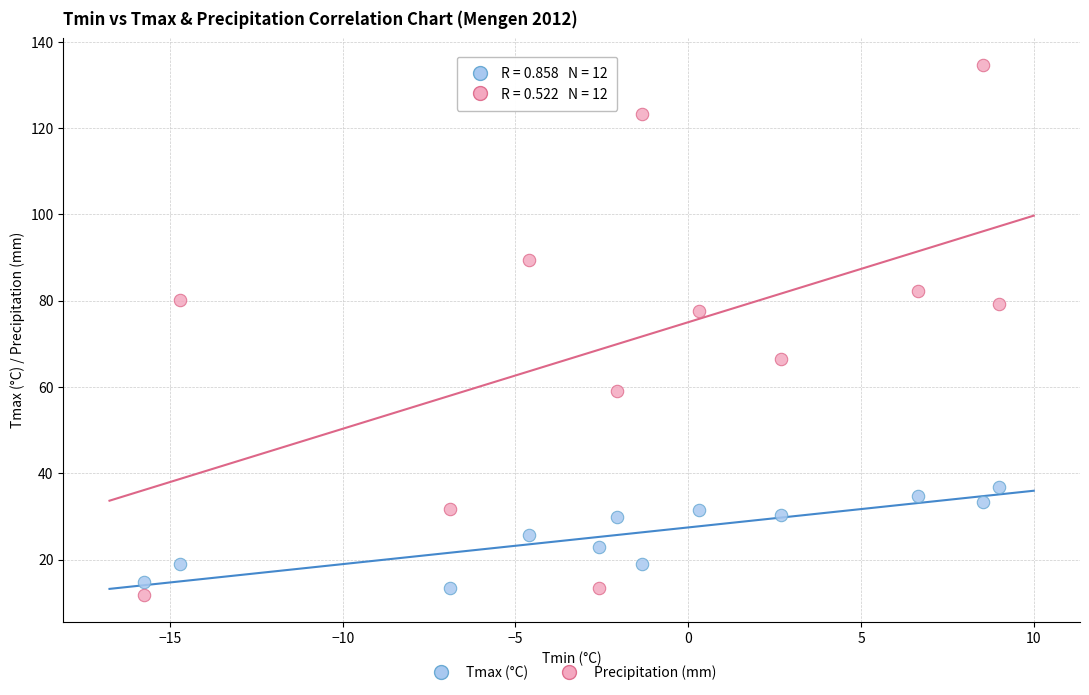

Across all data points, what is the range of X values (max minus min)?

24.8